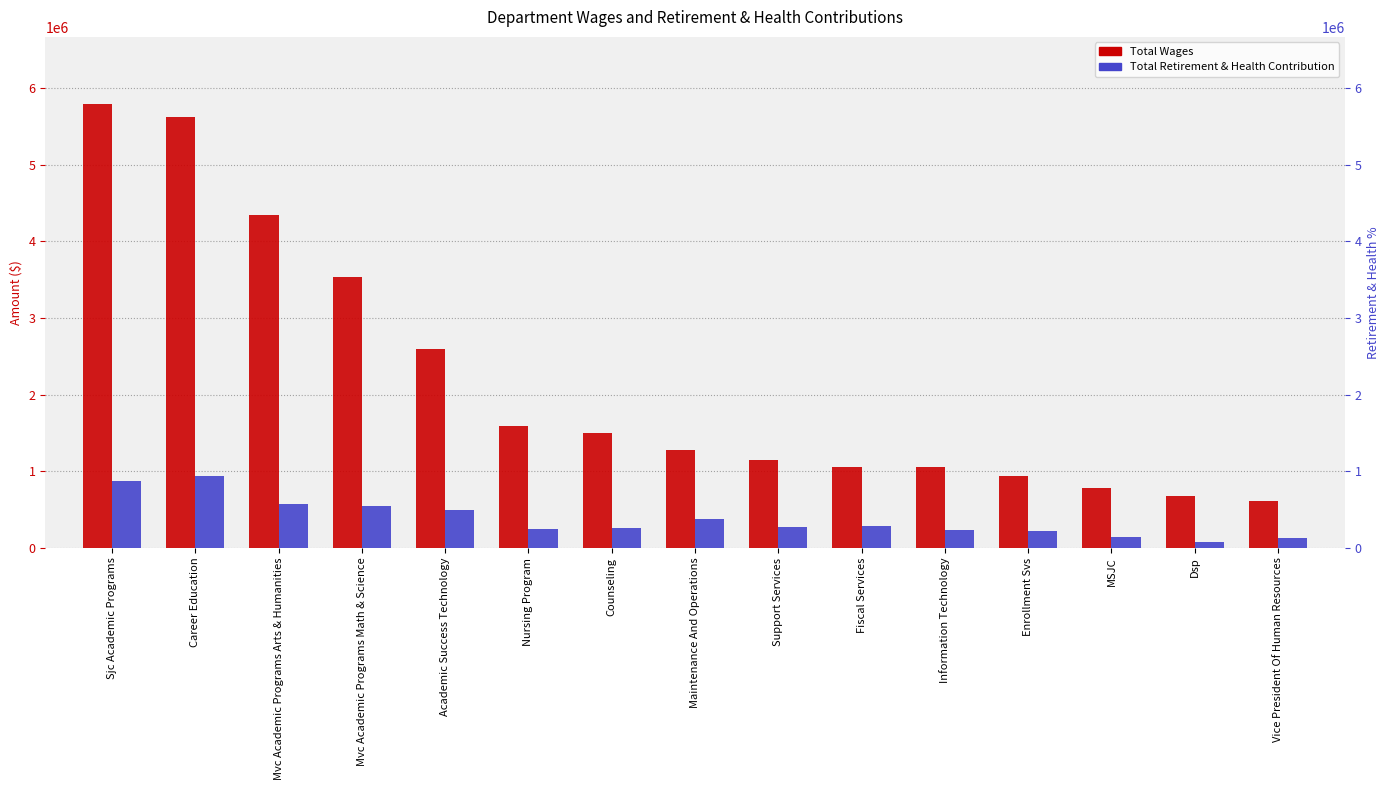

What is the minimum value shown in the chart?

72793